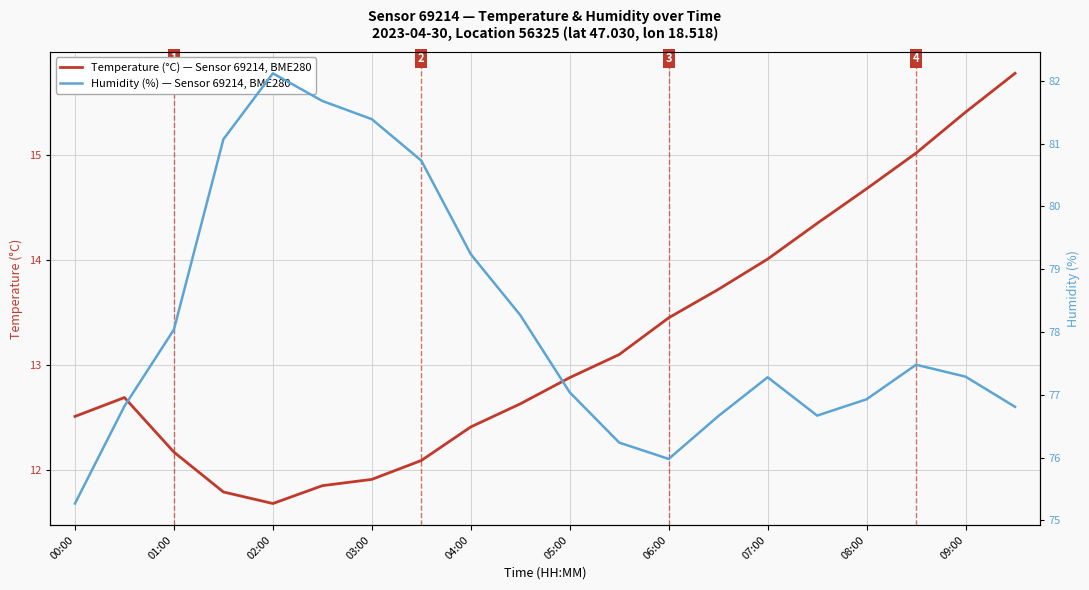

Which series has the largest total across all categories?

Humidity (%)